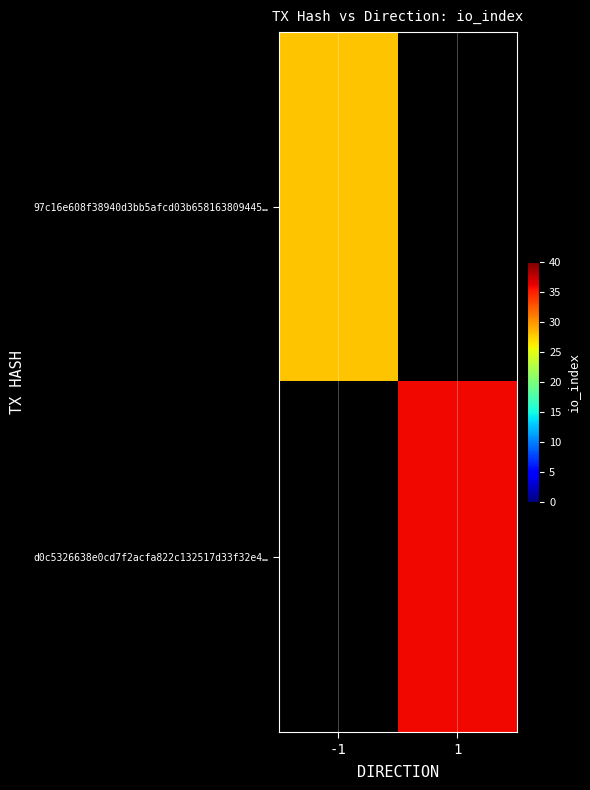

How many values in d0c5326638e0cd7f2acfa822c132517d33f32e4… are above zero?

1